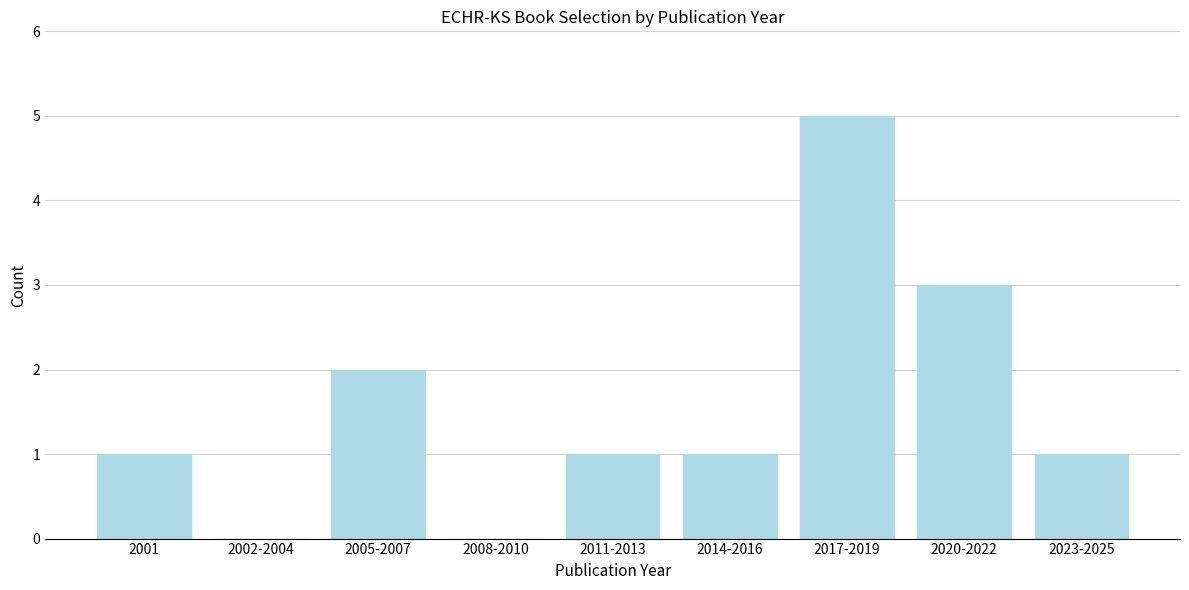

Reading left to right, what are all the values shown in this chart?

2001=1	2002-2004=0	2005-2007=2	2008-2010=0	2011-2013=1	2014-2016=1	2017-2019=5	2020-2022=3	2023-2025=1